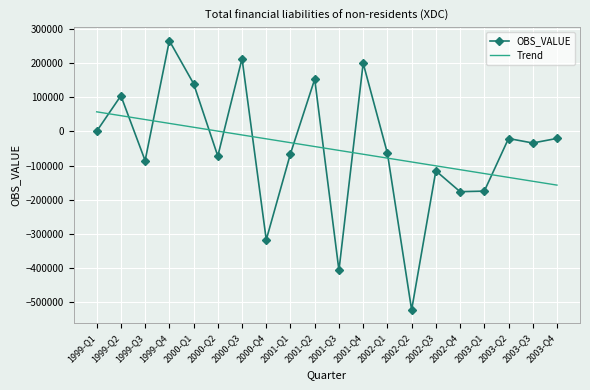

Rank the series by their maximum value, from highest to lowest.

OBS_VALUE, Trend